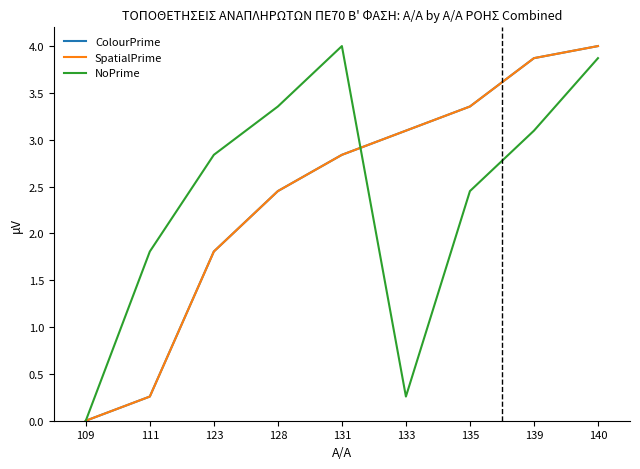

Is this an area chart (filled region under the line)?

No